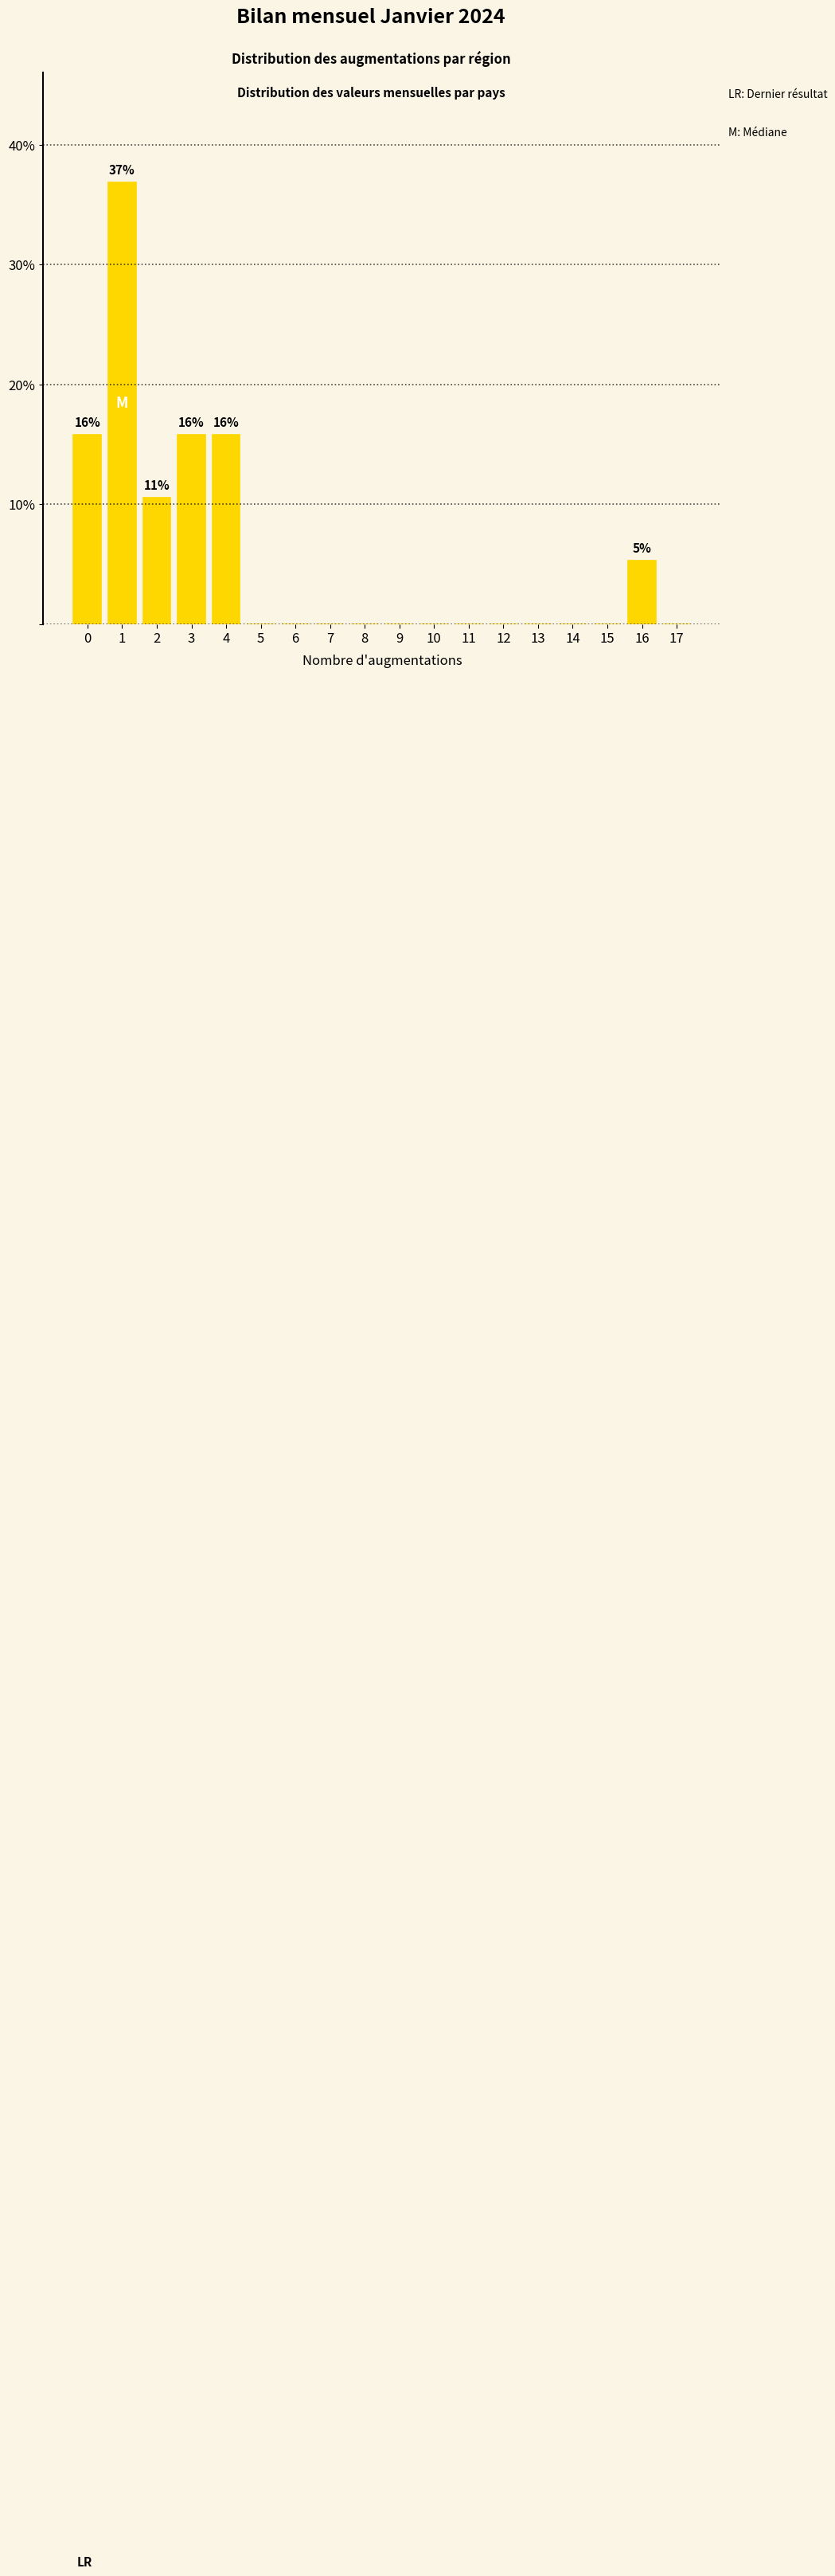

Reading left to right, transcribe all the data shown in this chart.

0=15.8	1=36.8	2=10.5	3=15.8	4=15.8	5=0.0	6=0.0	7=0.0	8=0.0	9=0.0	10=0.0	11=0.0	12=0.0	13=0.0	14=0.0	15=0.0	16=5.3	17=0.0